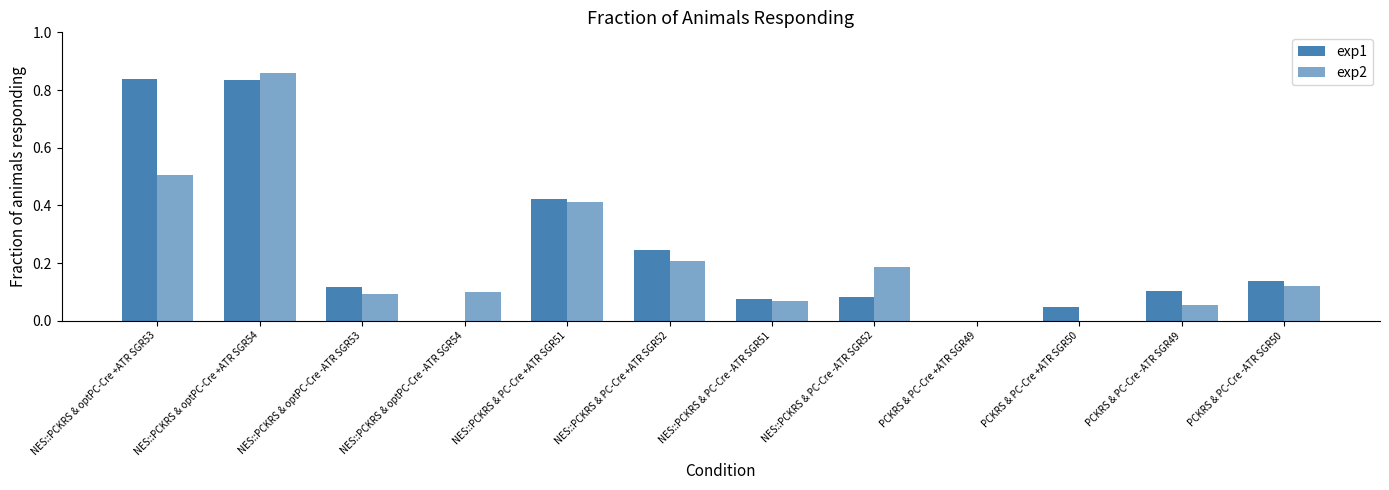

Which series has the largest range (max minus min)?

exp2